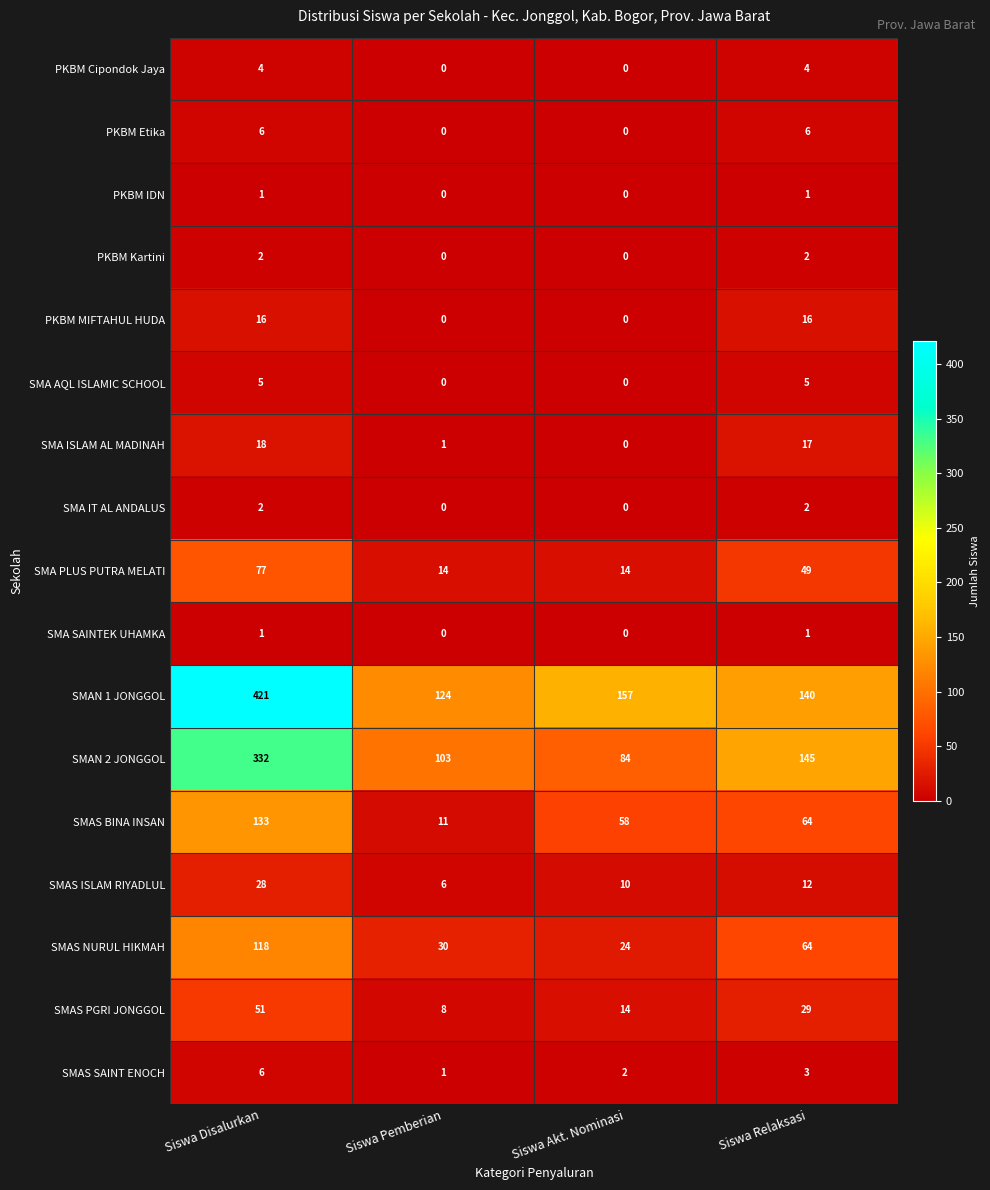

At which category is the sum across all series the highest?

Siswa Disalurkan